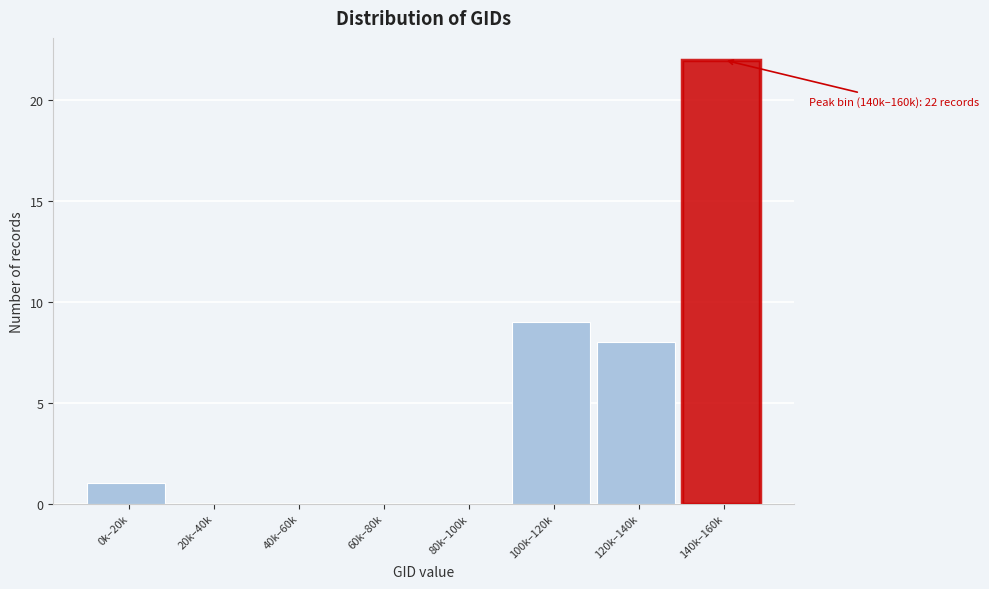

Reading left to right, transcribe all the data shown in this chart.

0k–20k=1	20k–40k=0	40k–60k=0	60k–80k=0	80k–100k=0	100k–120k=9	120k–140k=8	140k–160k=22